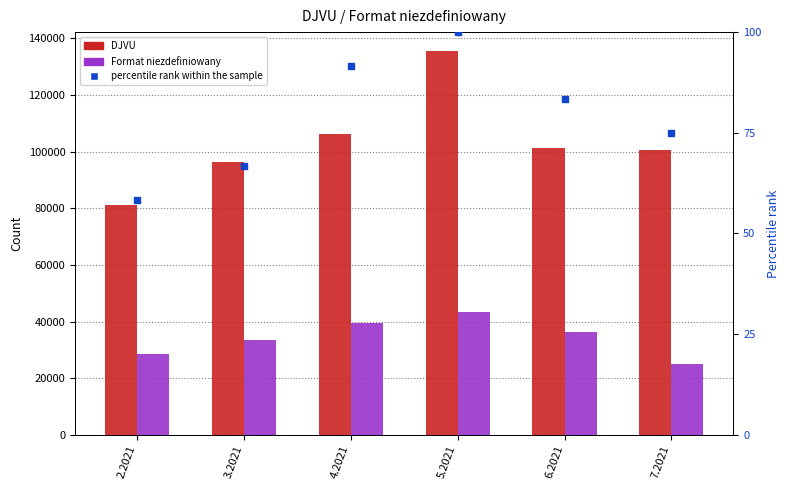

What is the difference between the percentile rank within the sample values at 3.2021 and 2.2021?

8.3